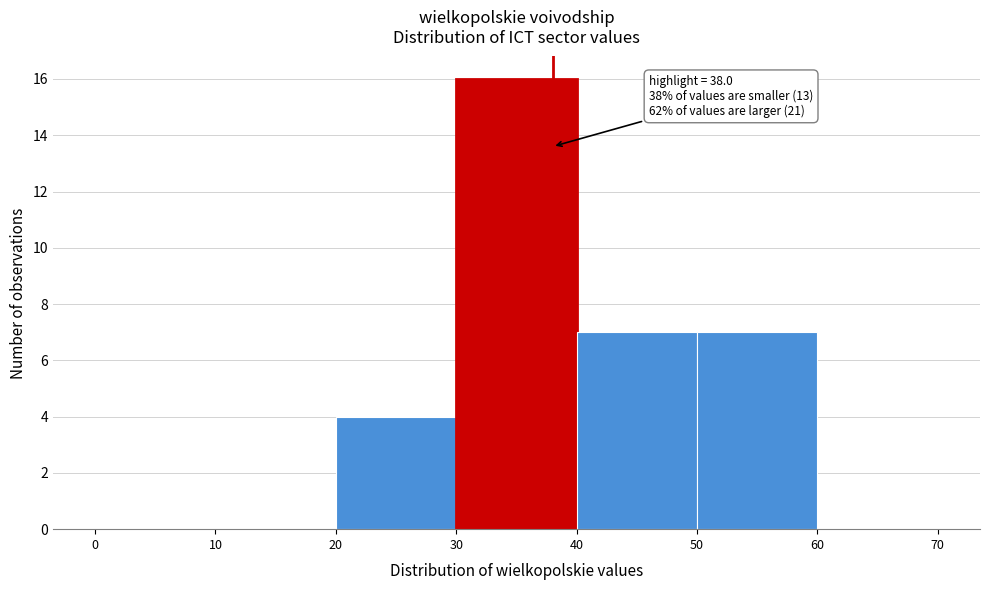

Over which range of the x-axis is the bar tallest?

30 to 40